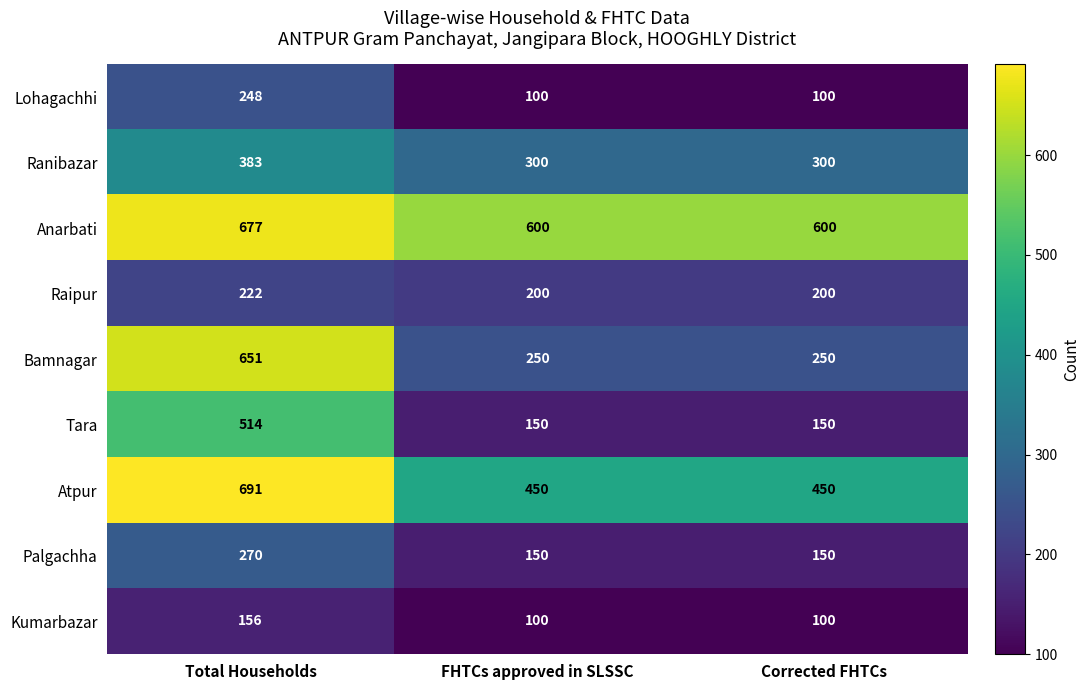

Which series has the largest range (max minus min)?

Bamnagar